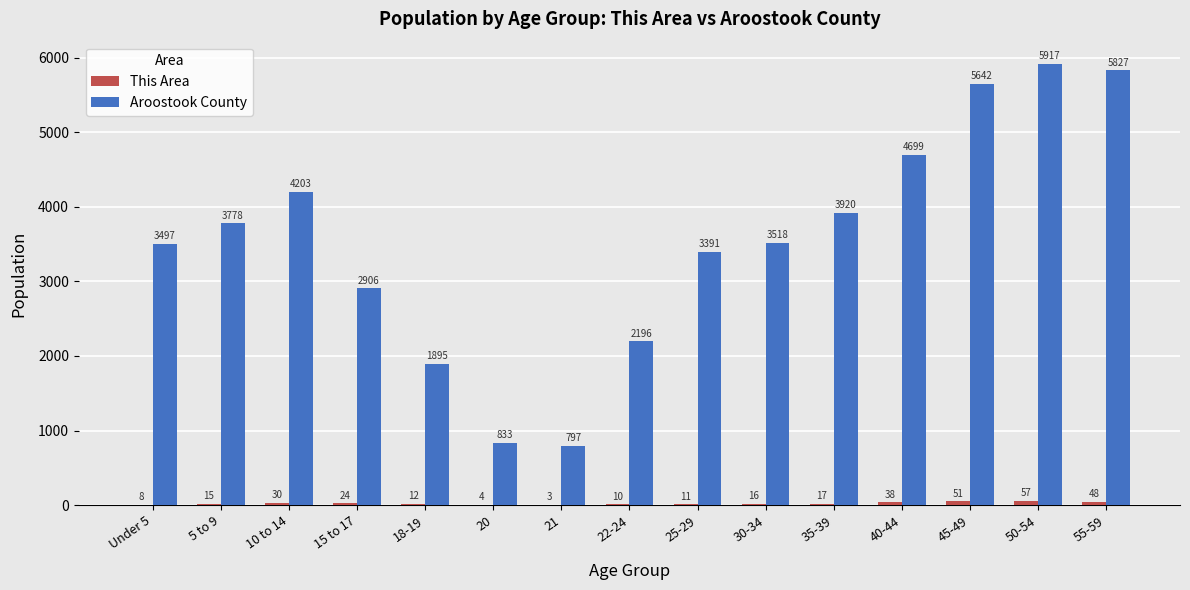

At which label does Aroostook County first exceed 3518?

5 to 9